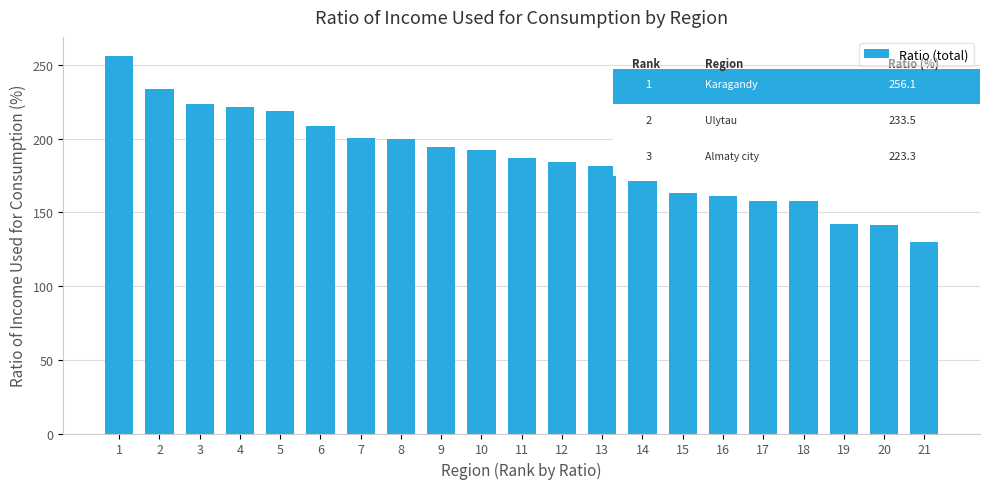

What is the minimum value shown in the chart?

129.7